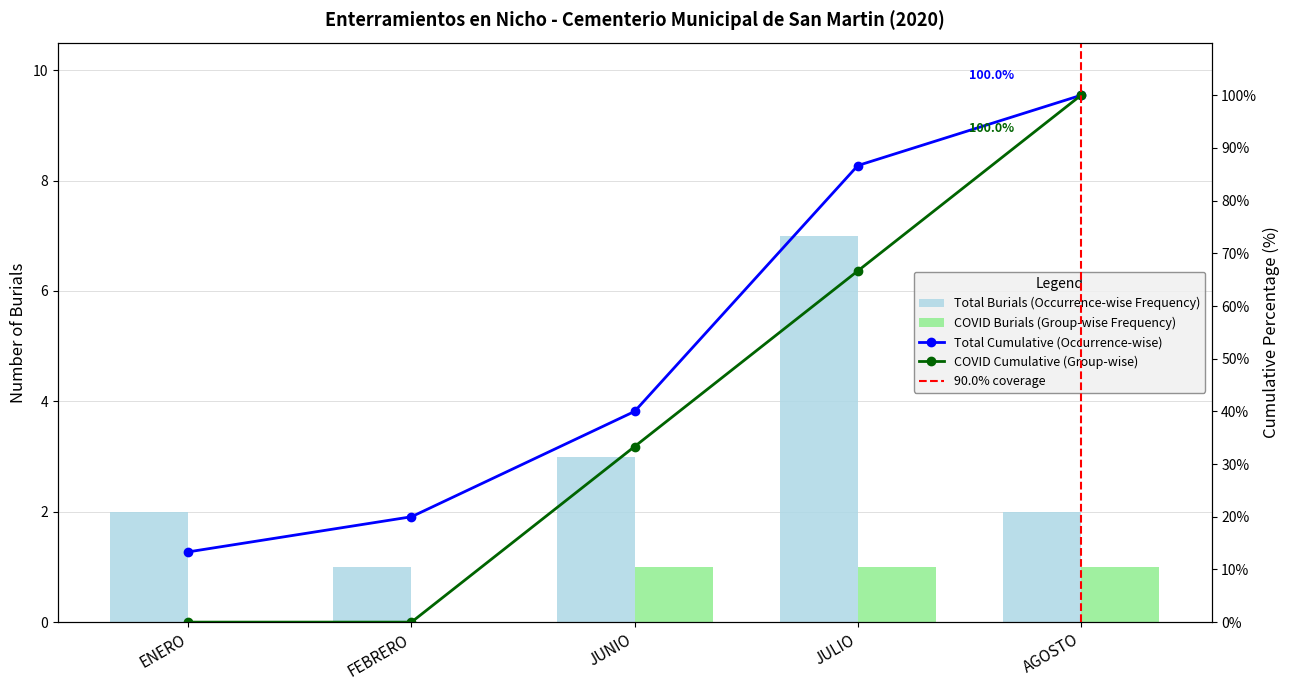

What is the difference between the second highest and second lowest values in the COVID series?

1